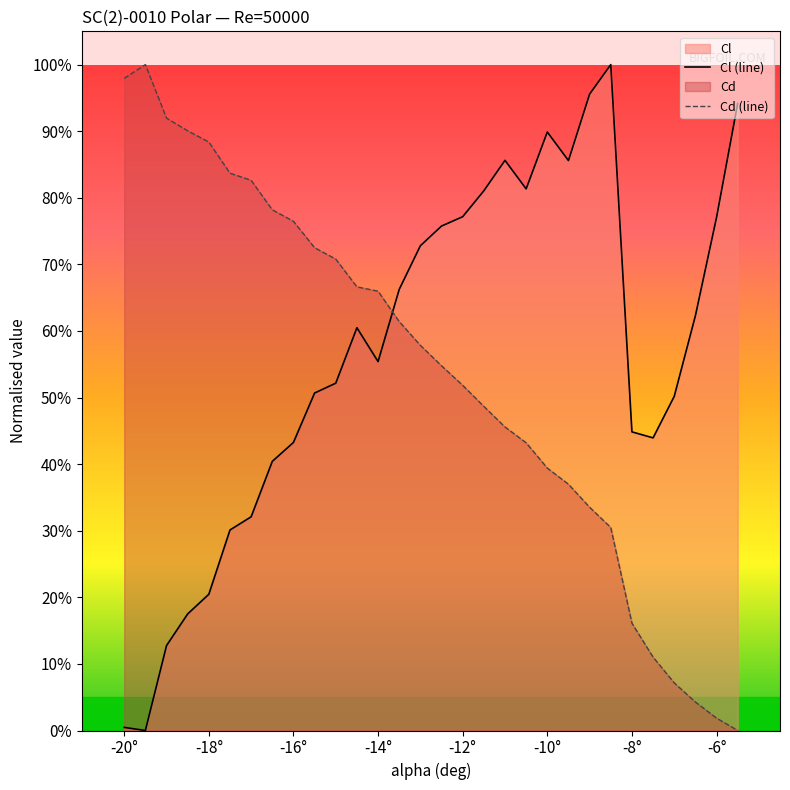

The Cl (line) series shows 0.8 at -16°. True or false?

False